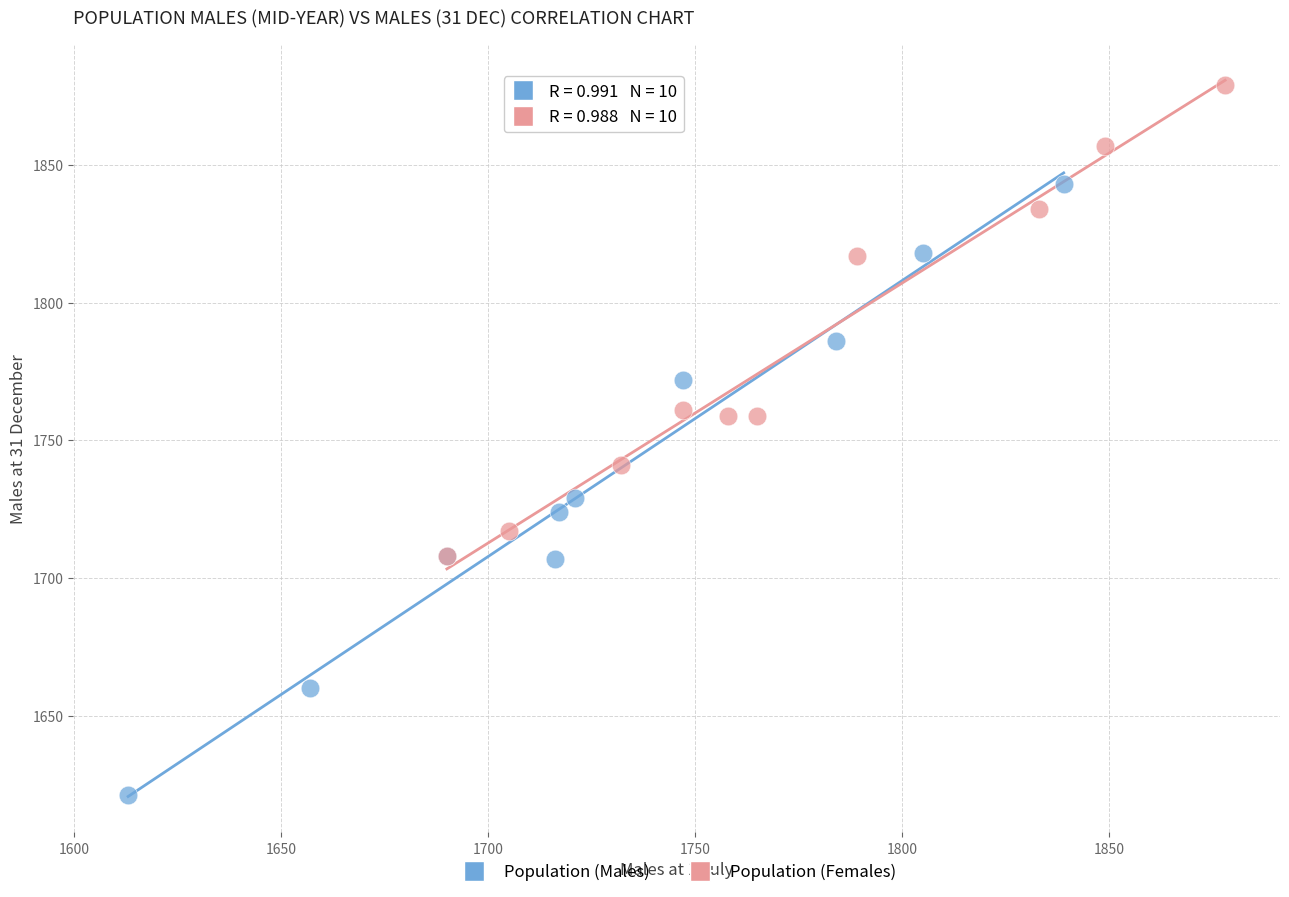

Which series reaches the minimum Y coordinate?

Population (Males)